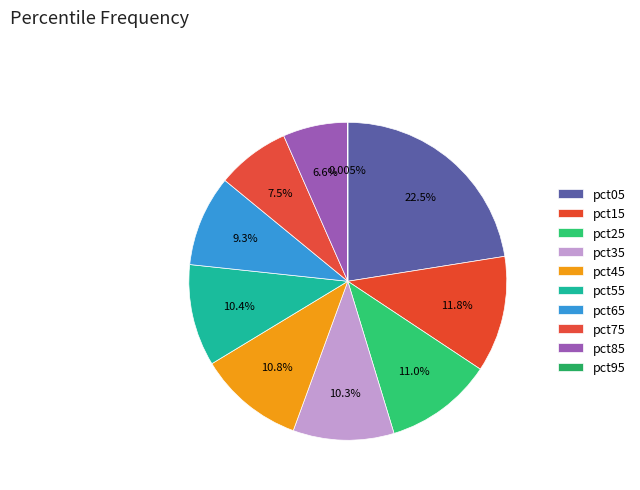

How many segments does this pie chart have?

10